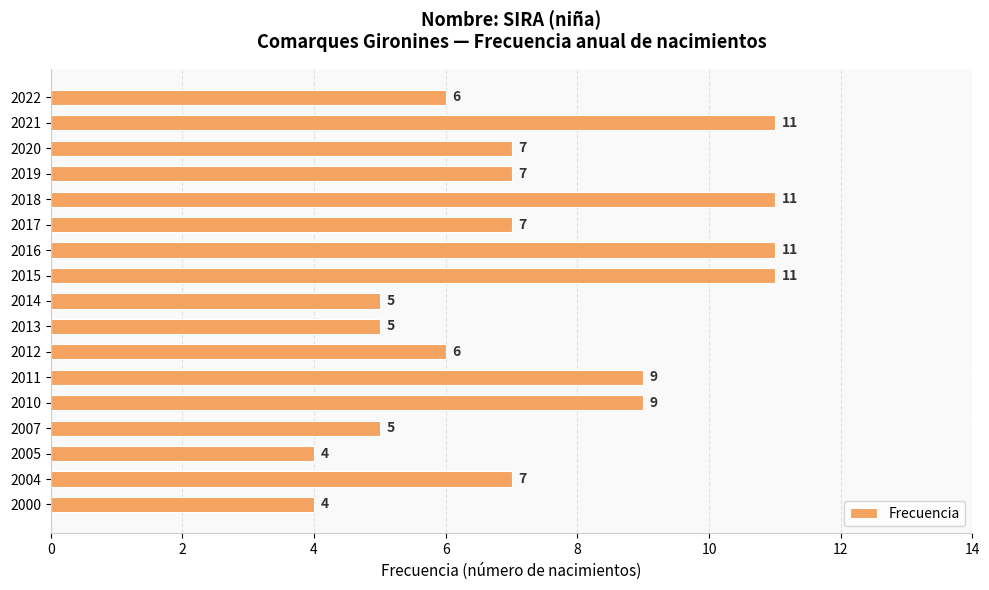

What is the difference between the maximum and minimum values?

7